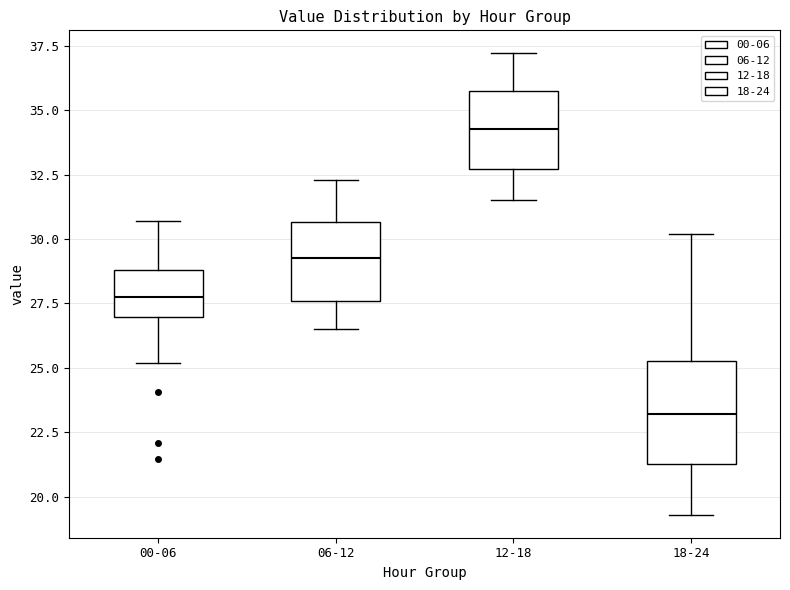

Which box's median line is the highest?

12-18